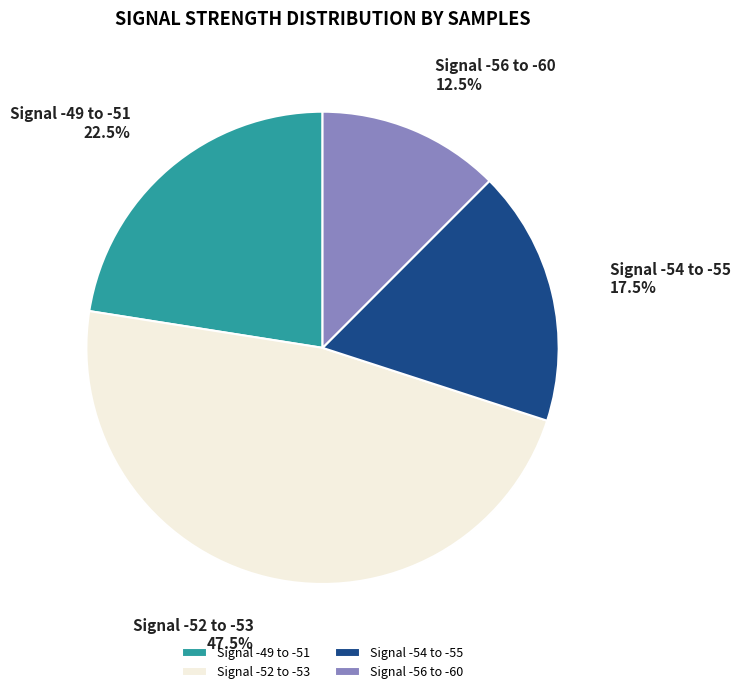

What percentage is NOT represented by Signal -49 to -51?

77.5%